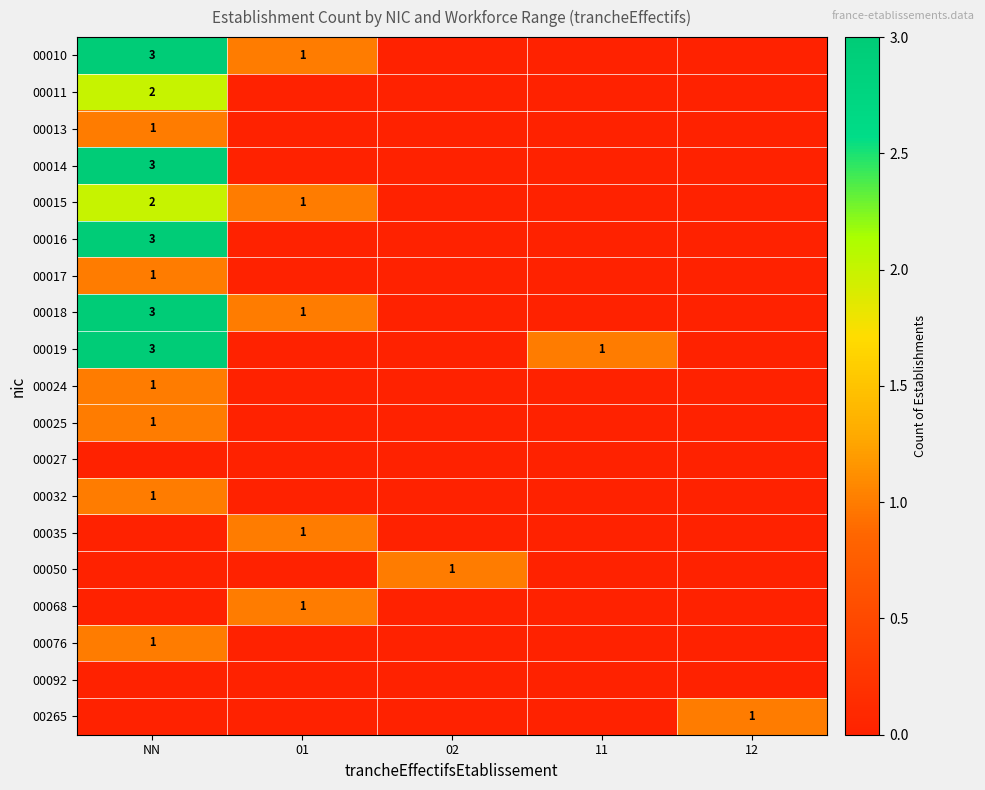

List the series in order of their peak value, highest first.

00010, 00014, 00016, 00018, 00019, 00011, 00015, 00013, 00017, 00024, 00025, 00032, 00035, 00050, 00068, 00076, 00265, 00027, 00092